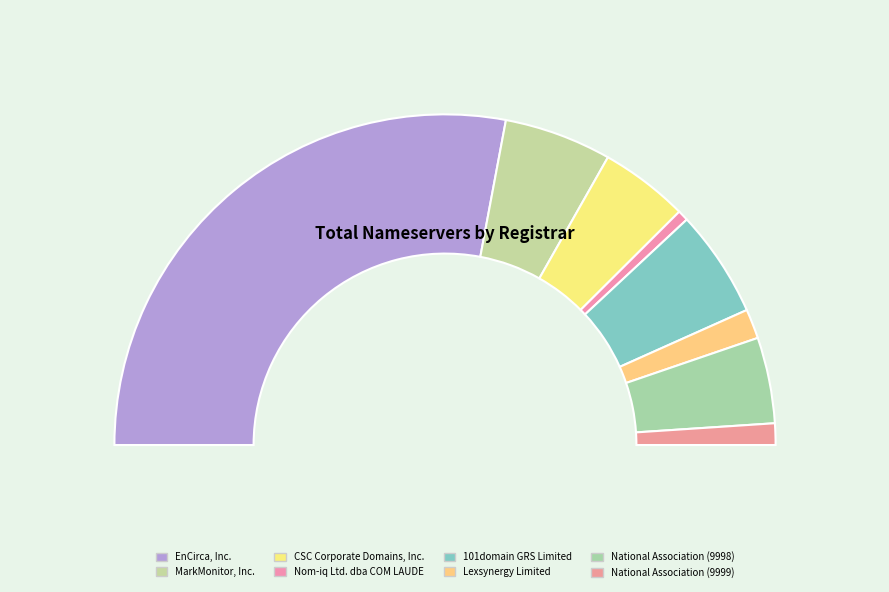

What percentage do Nom-iq Ltd. dba COM LAUDE and 101domain GRS Limited together represent?

11.5%